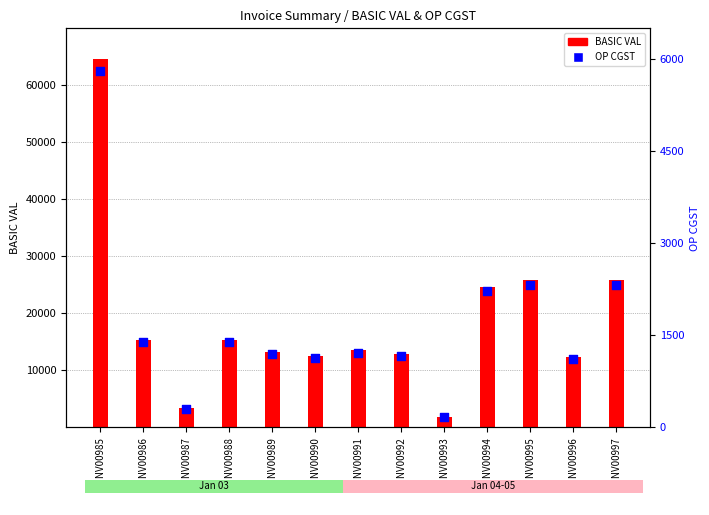

At how many categories does at least one series exceed 8195?

11